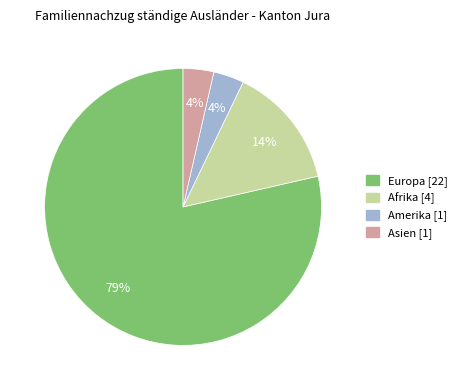

To the nearest percent, what is the average slice percentage?

25%